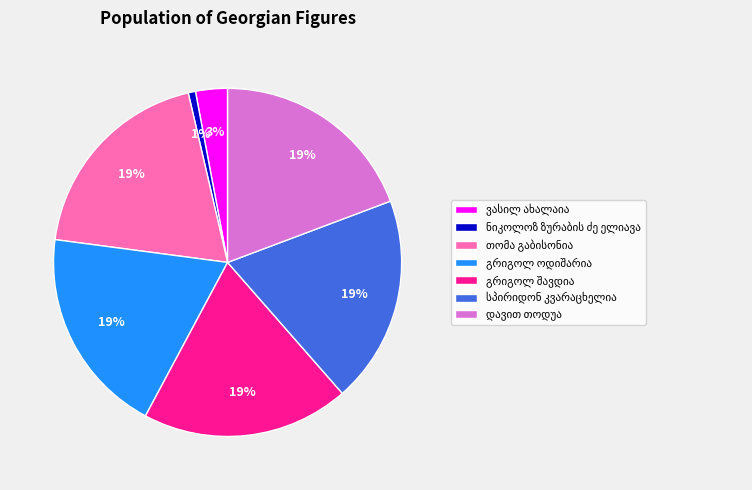

Is there any slice that represents more than half of the pie?

No